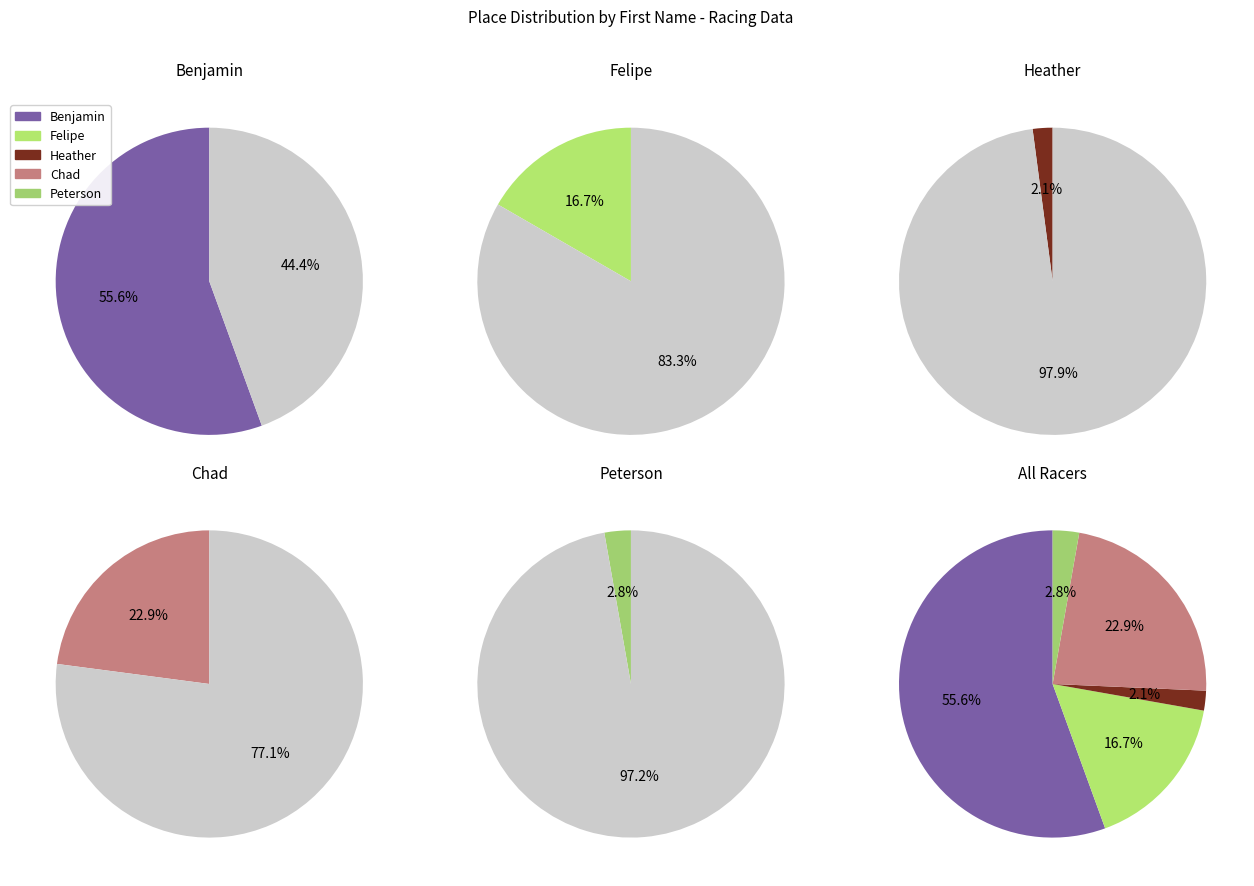

Which slice is the smallest?

Heather